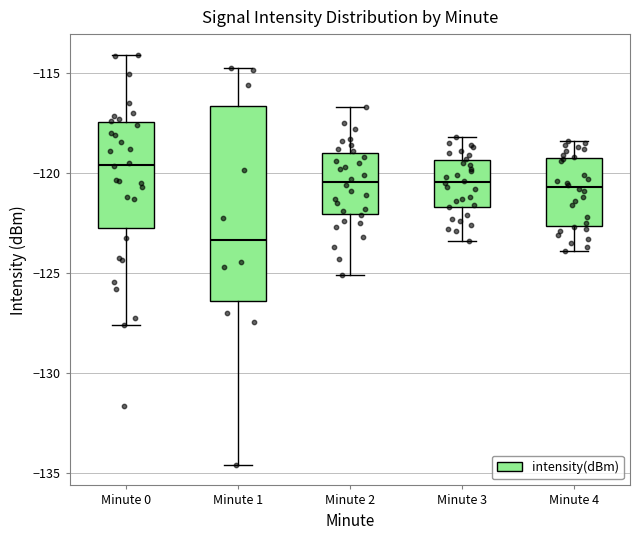

Which box has the highest median line?

Minute 0